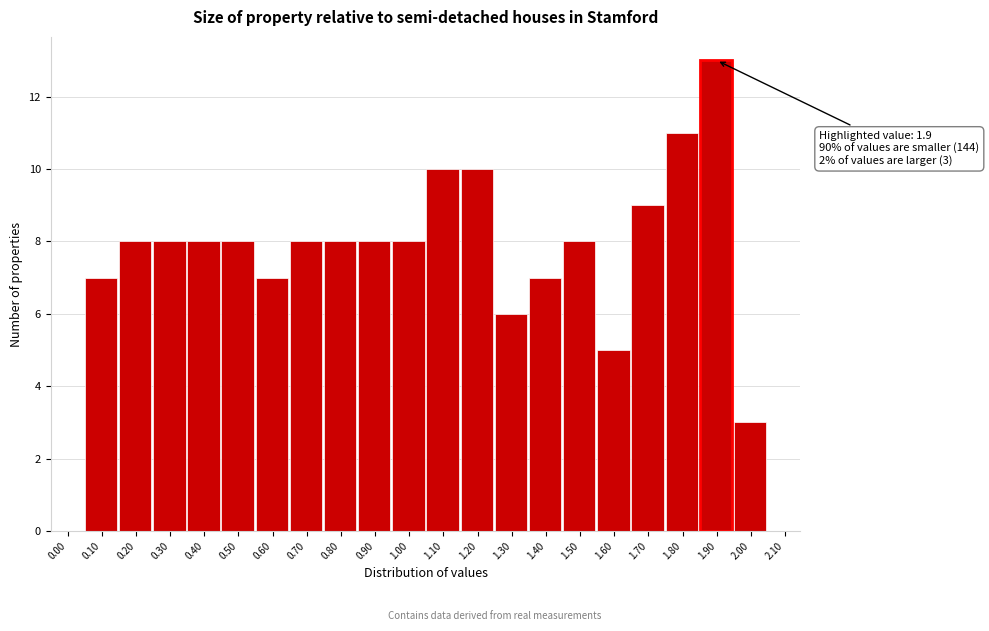

Over which range of the x-axis is the bar tallest?

1.85 to 1.95